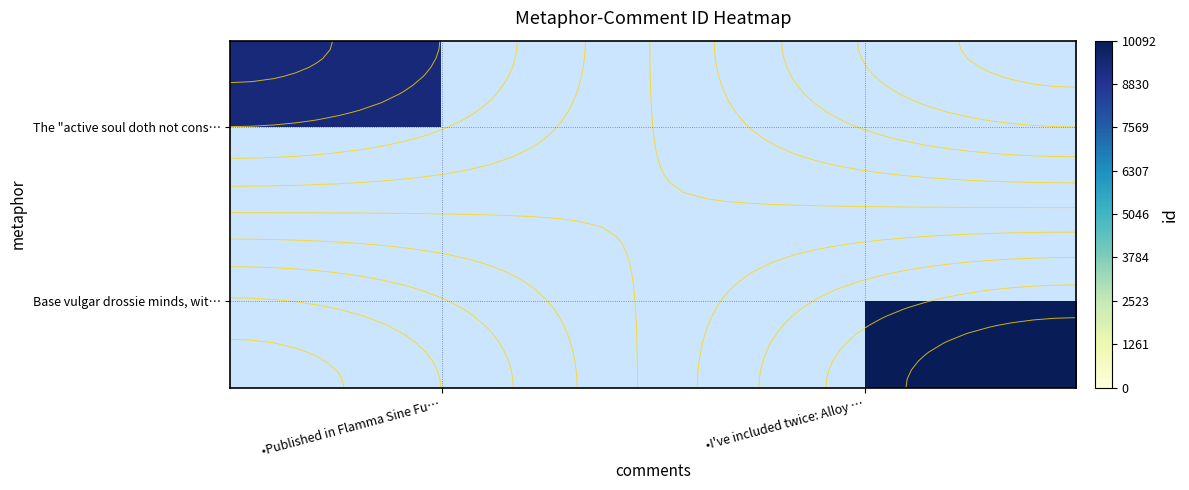

List the series in order of their peak value, lowest first.

The "active soul doth not cons…, Base vulgar drossie minds, wit…